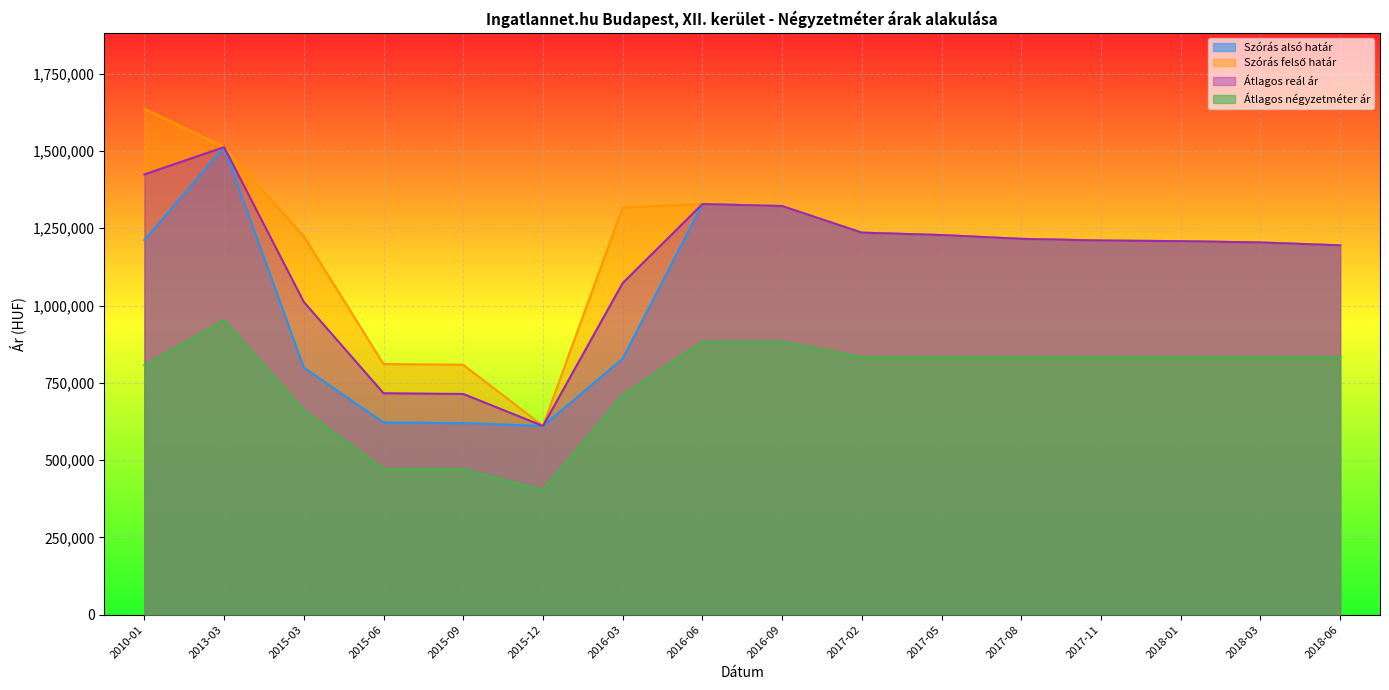

In Szórás alsó határ, how many points are lower than both neighbors (excluding endpoints)?

1